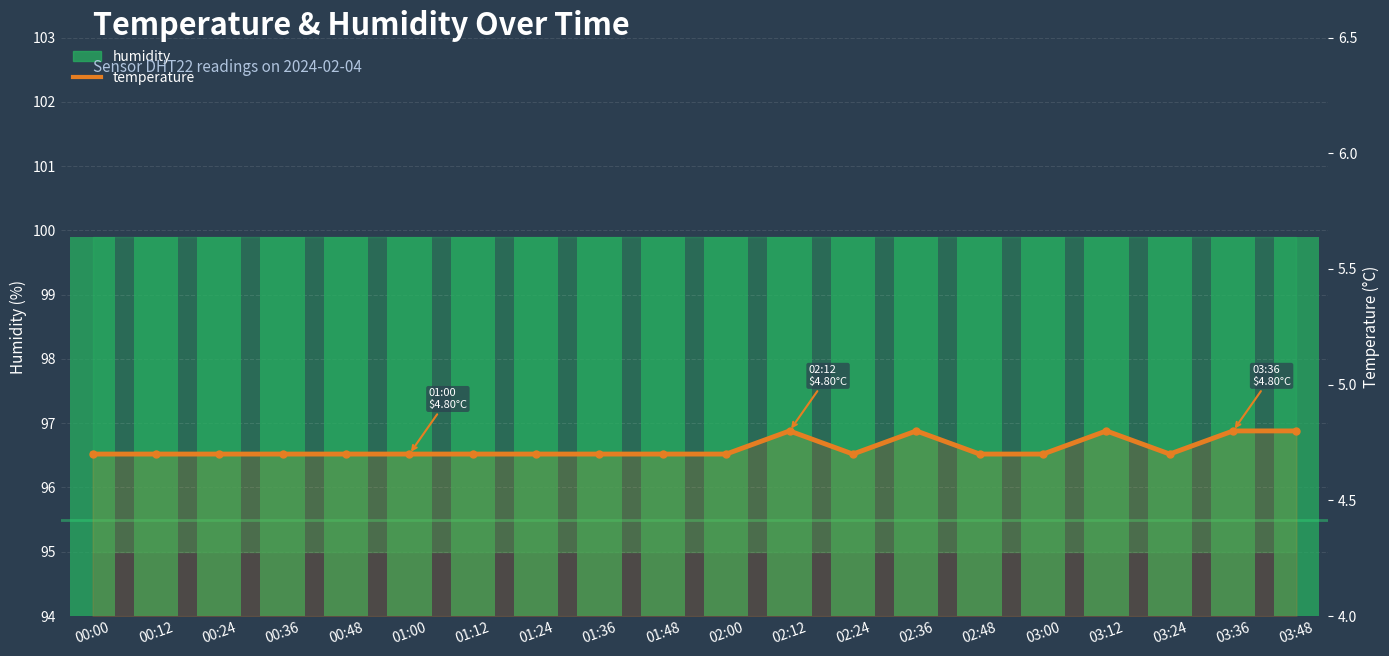

Does the chart contain stacked bars?

No